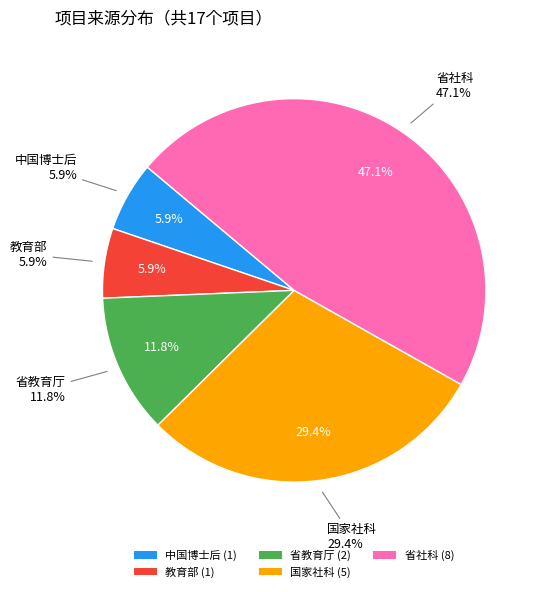

True or false: 省教育厅 accounts for 27% of the total.

False